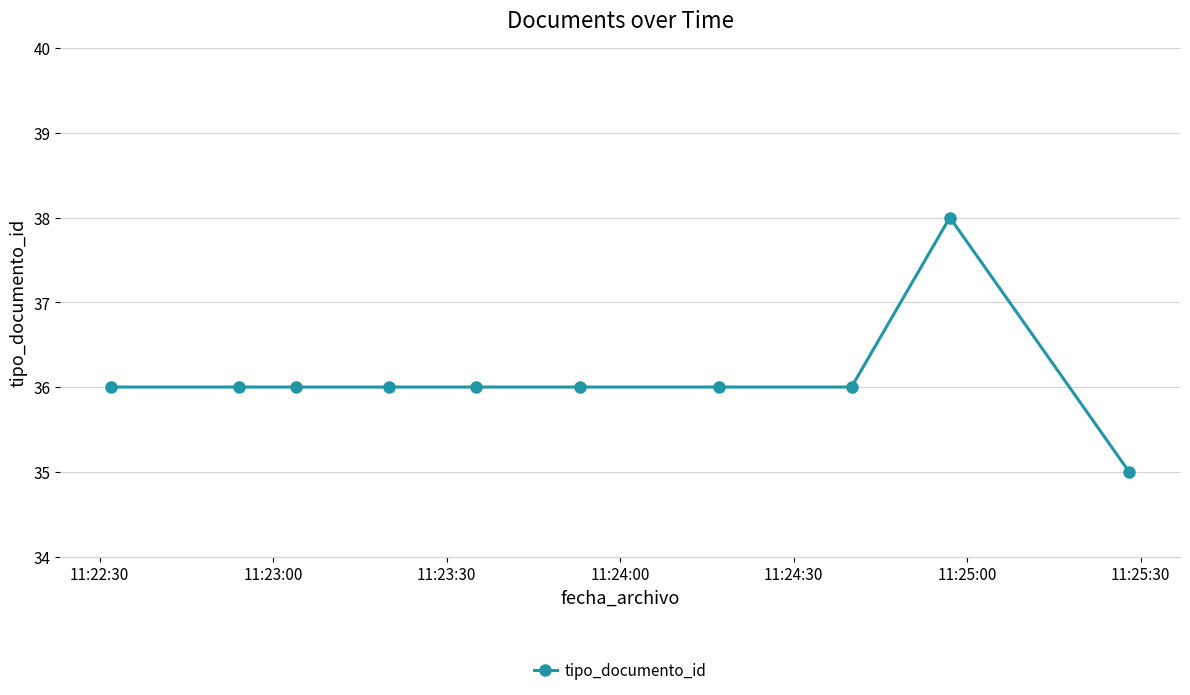

Reading left to right, list all the values displayed in this chart.

36	36	36	36	36	36	36	36	38	35